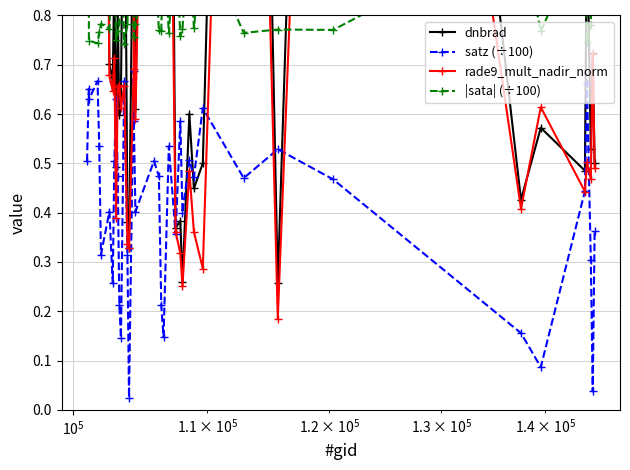

True or false: satz (÷100) has more than 2 interior local peaks.

True